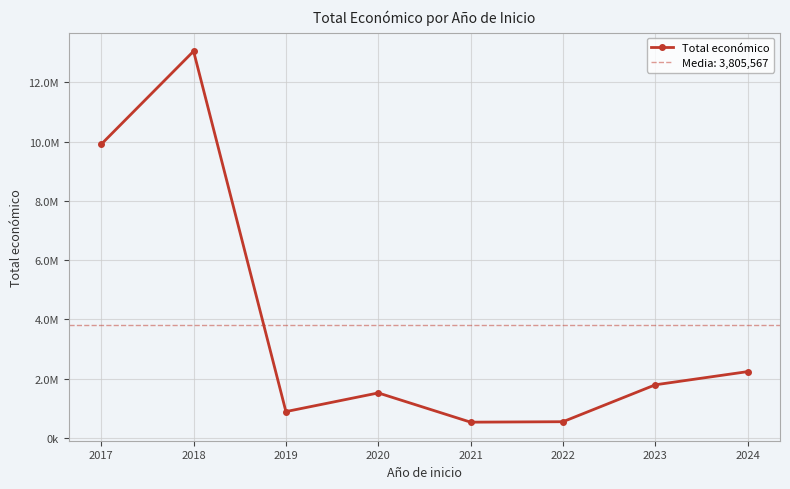

What is the sum of the values at 2022 and 2020?

2055688